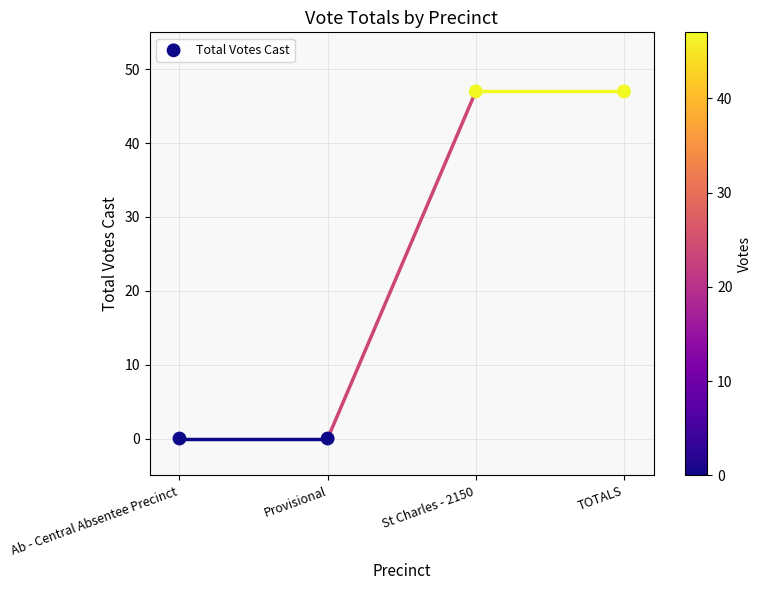

What is the change in value from Ab - Central Absentee Precinct to St Charles - 2150?

+47